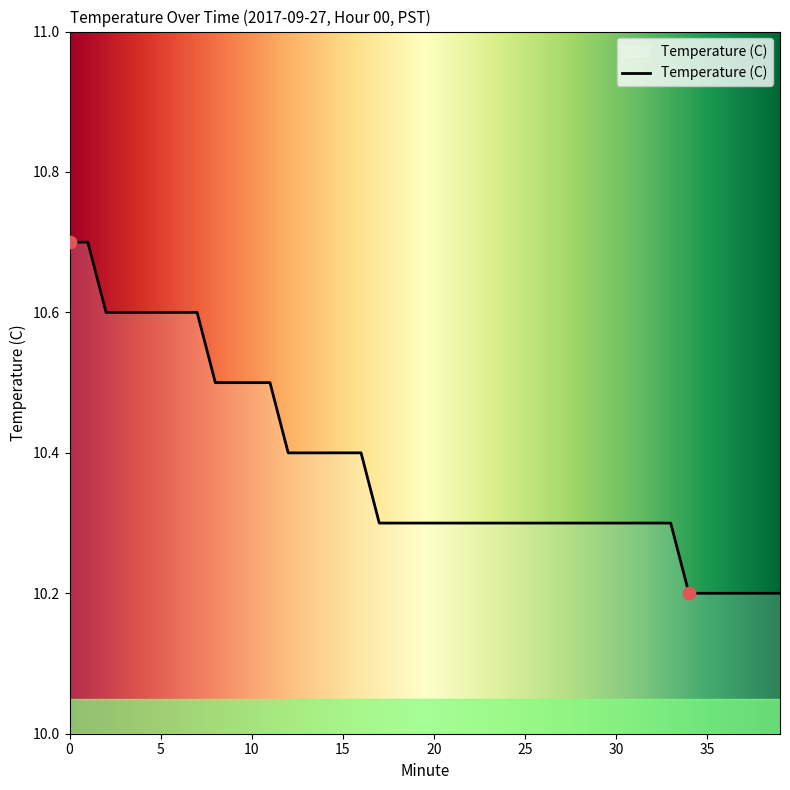

What is the difference between the maximum and minimum values?

0.5